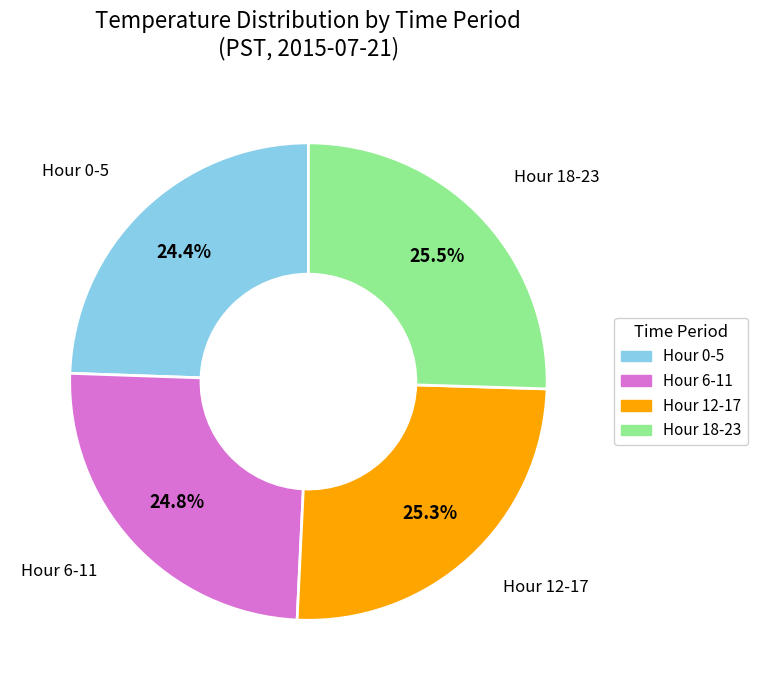

Is there a majority slice in this chart?

No